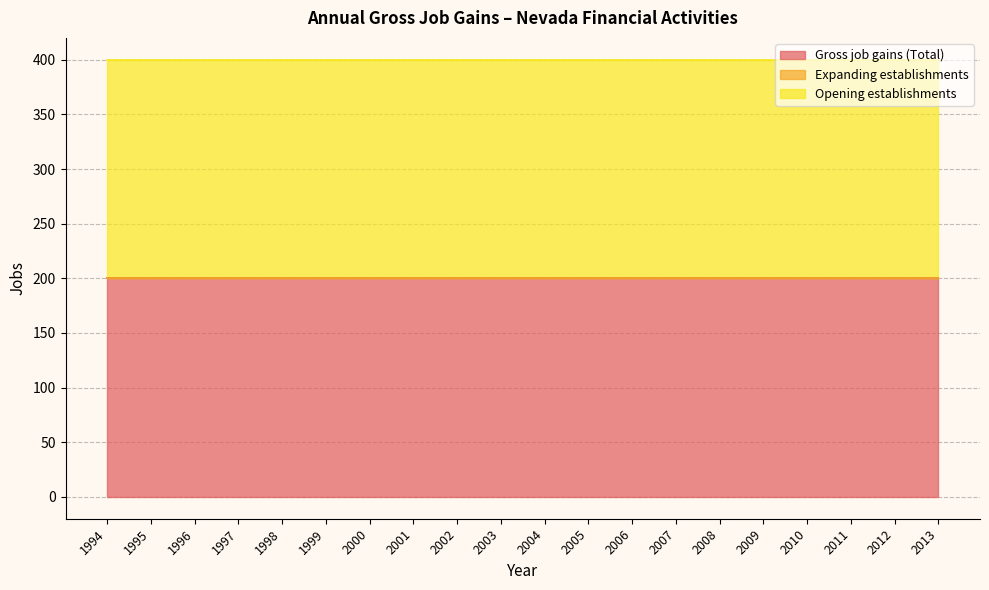

Which series changed the most between 1994 and 2010?

Gross job gains (Total)